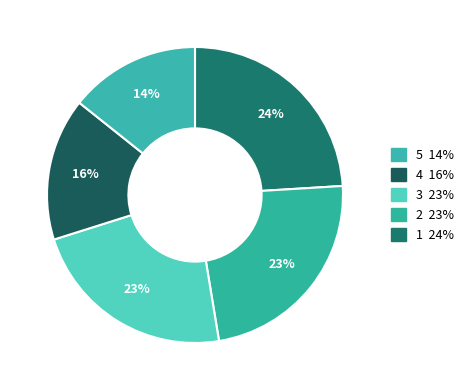

Count the number of slices in the pie.

5